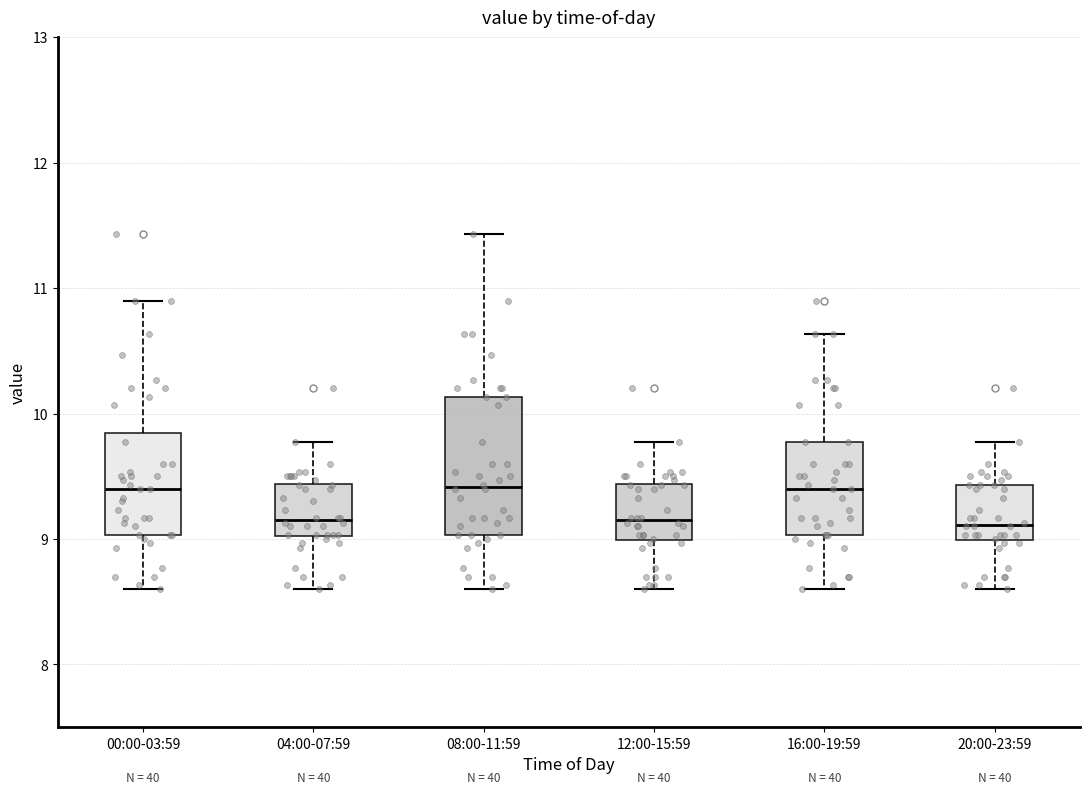

Reading left to right, read every box against the y-axis: the position of its median line, the range the box covers, and the ends of its whiskers. The values are not printed on the chart, so give them approximately, as read against the axis.

00:00-03:59: median 9.4, box 9.0 to 9.8, whiskers 8.6 to 10.9
04:00-07:59: median 9.2, box 9.0 to 9.4, whiskers 8.6 to 9.8
08:00-11:59: median 9.4, box 9.0 to 10.1, whiskers 8.6 to 11.4
12:00-15:59: median 9.2, box 9.0 to 9.4, whiskers 8.6 to 9.8
16:00-19:59: median 9.4, box 9.0 to 9.8, whiskers 8.6 to 10.6
20:00-23:59: median 9.1, box 9.0 to 9.4, whiskers 8.6 to 9.8